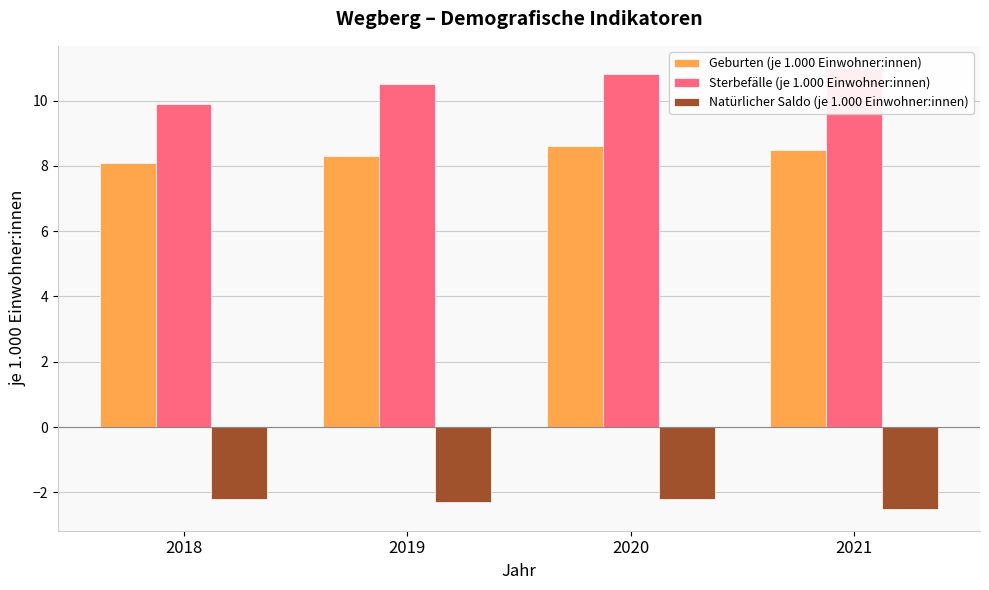

True or false: Sterbefälle (je 1.000 Einwohner:innen) has a value of 4.6 at 2018.

False